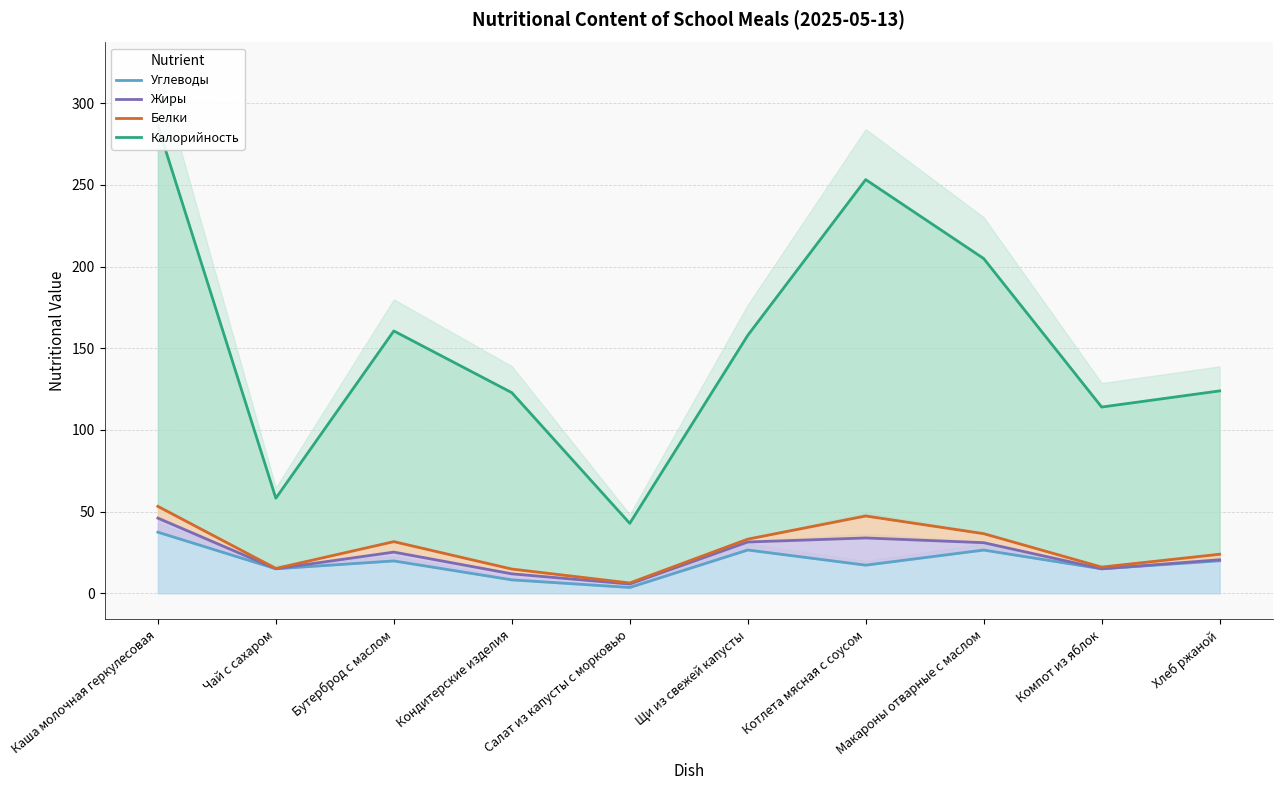

Which category has the highest value in the Жиры series?

Каша молочная геркулесовая